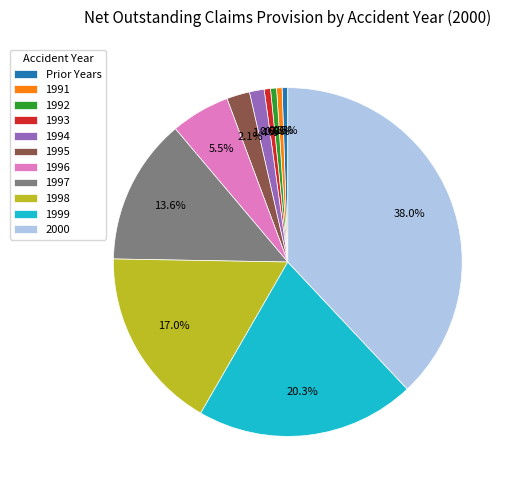

Between 1992 and 1997, which is larger?

1997